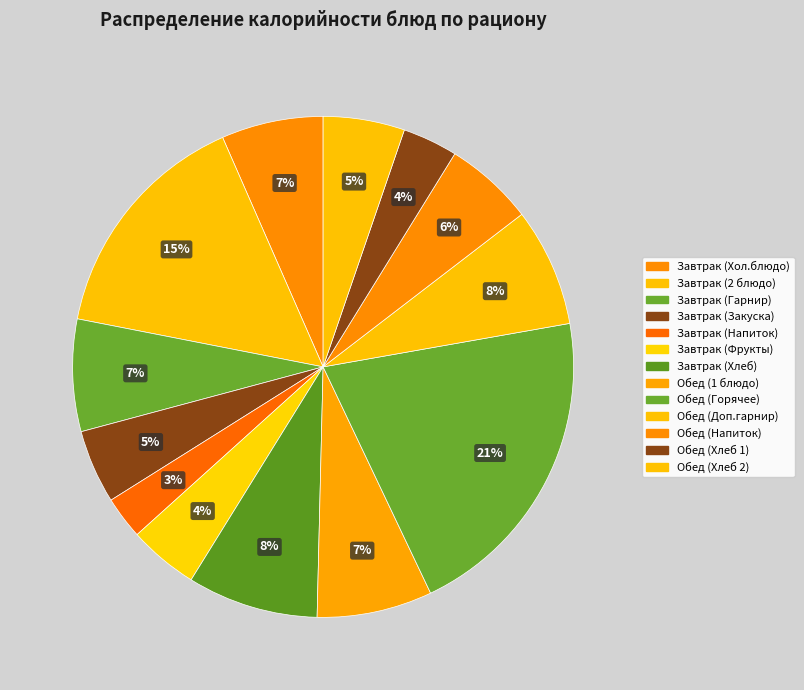

Count the number of slices in the pie.

13